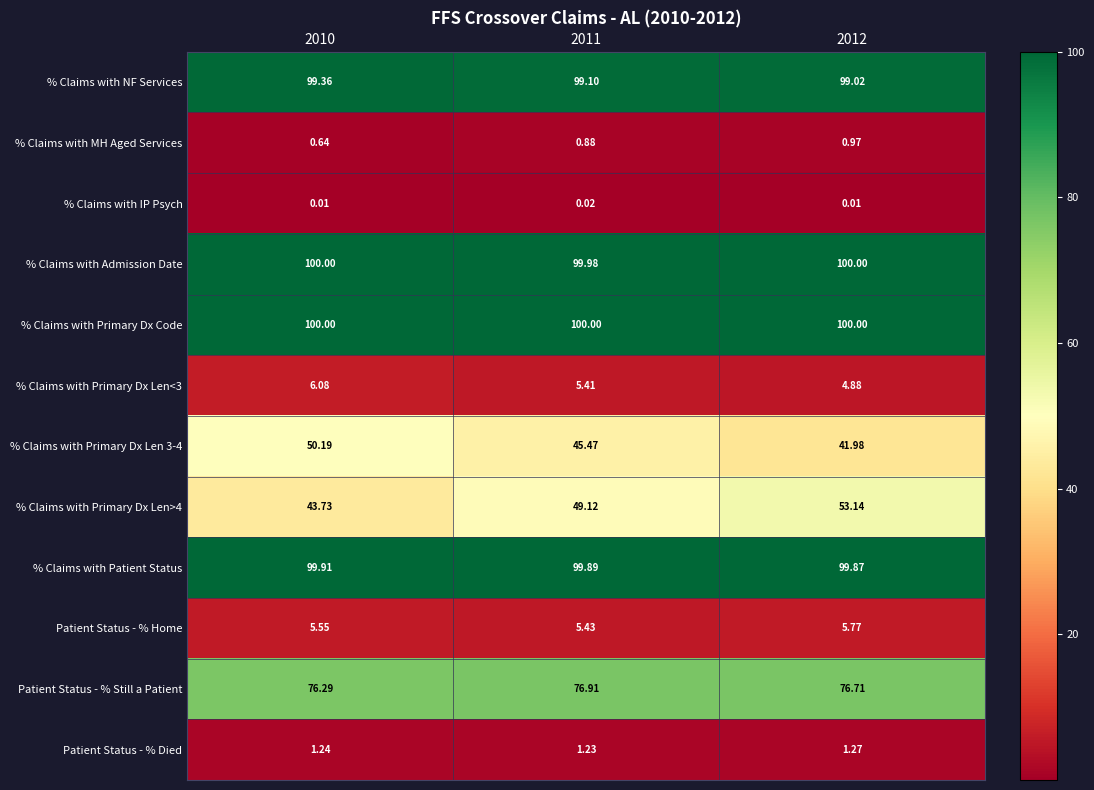

Is the value of % Claims with Primary Dx Len<3 at 2011 greater than the value of % Claims with Primary Dx Len 3-4 at 2012?

No